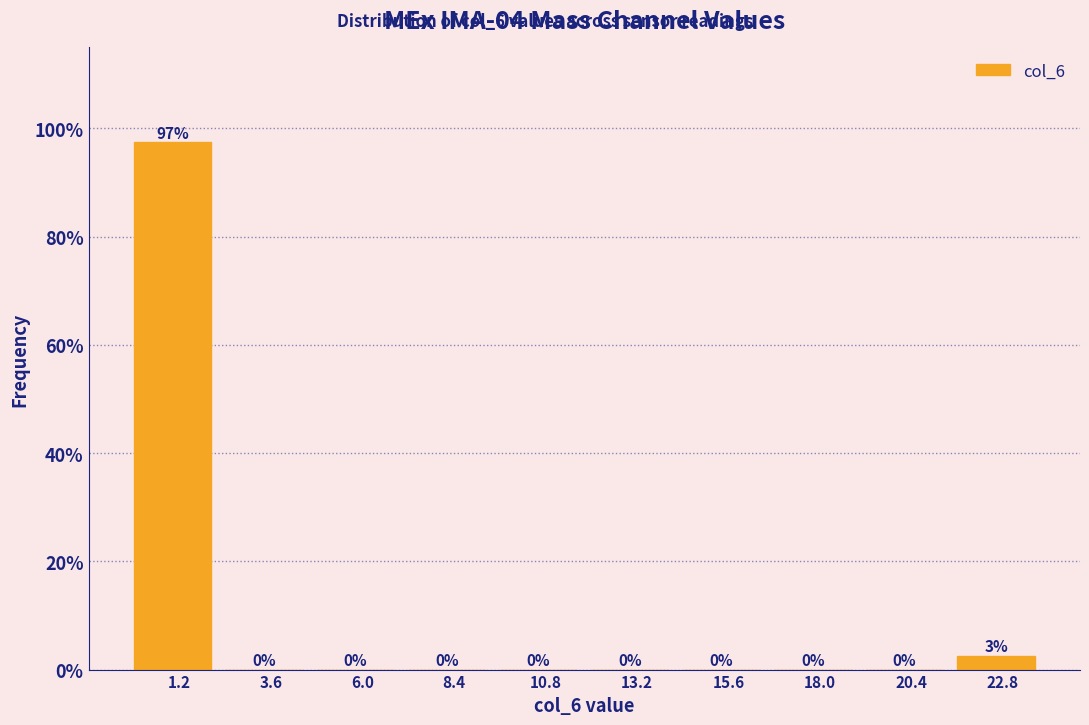

Over which range of the x-axis is the bar tallest?

0.0 to 2.4